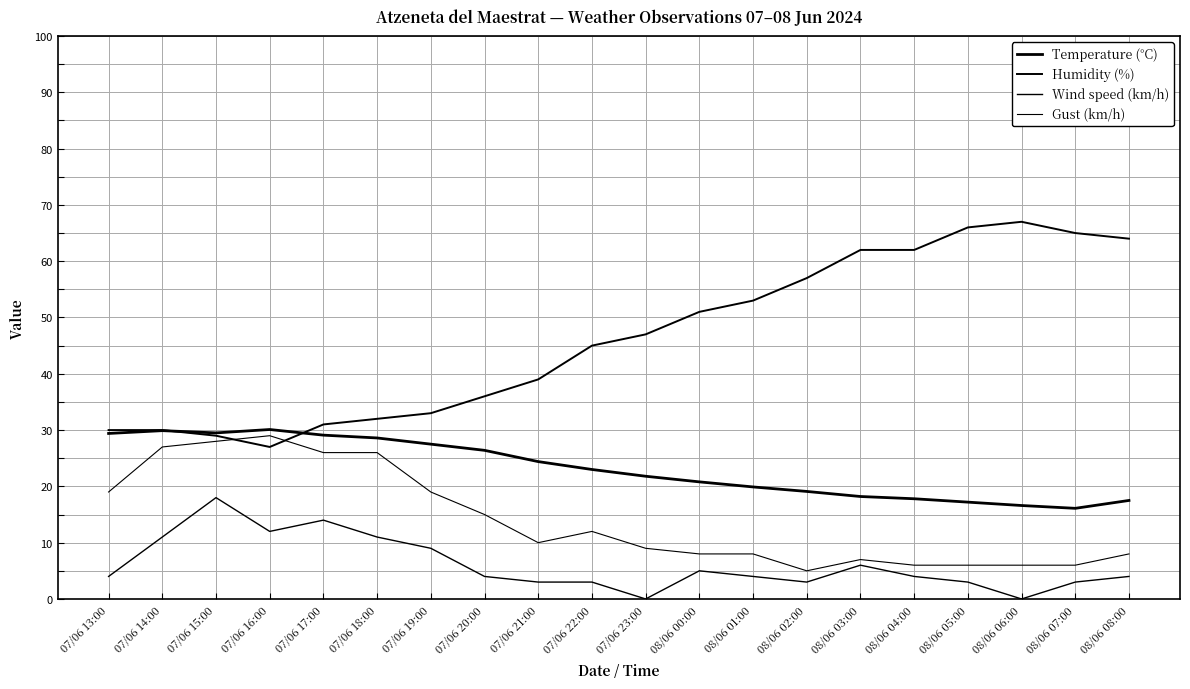

What is the difference between the second highest and second lowest values in the Humidity (%) series?

37.0